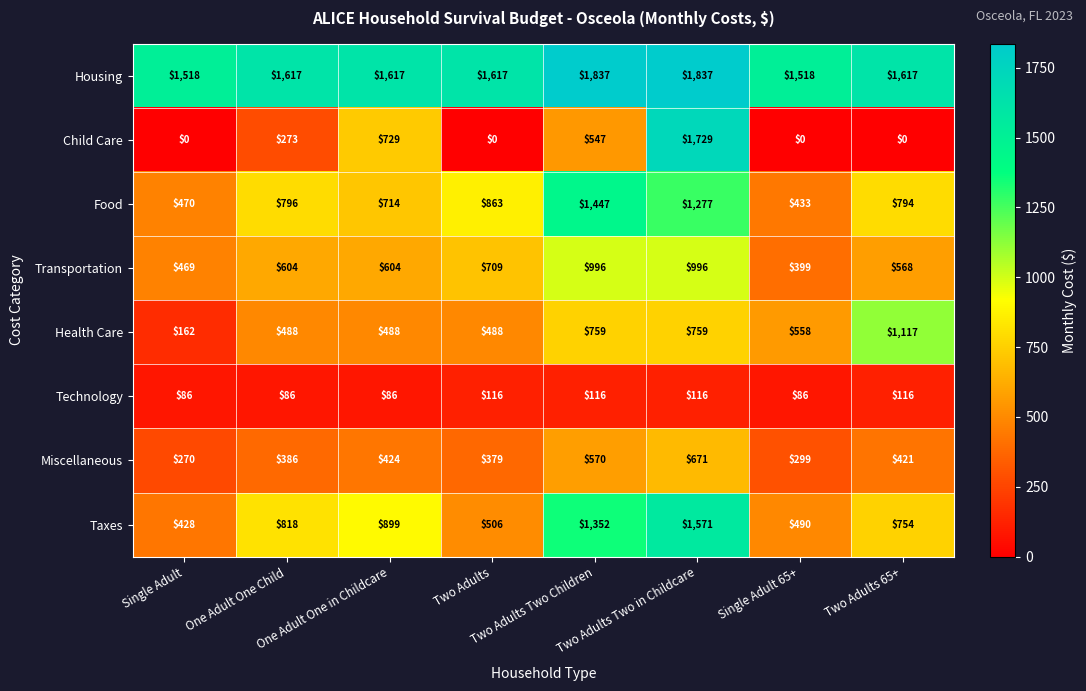

Which series has the largest total across all categories?

Housing